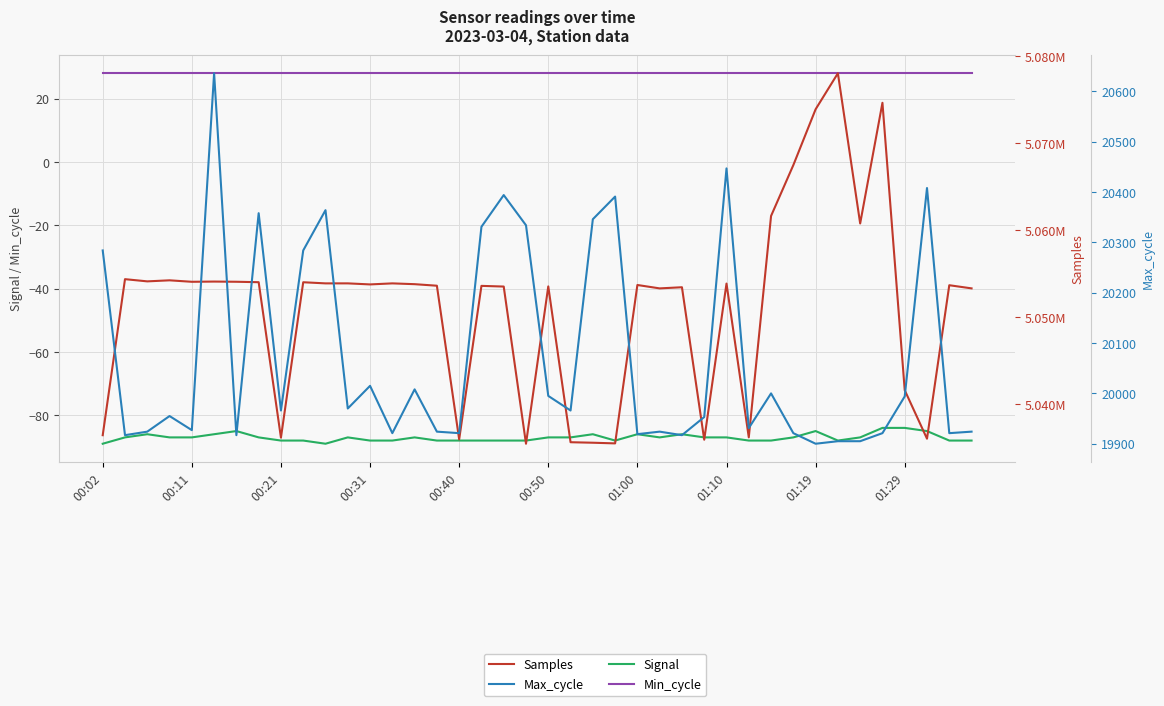

What is the sum of the Max_cycle values at 13 and 37?

40329